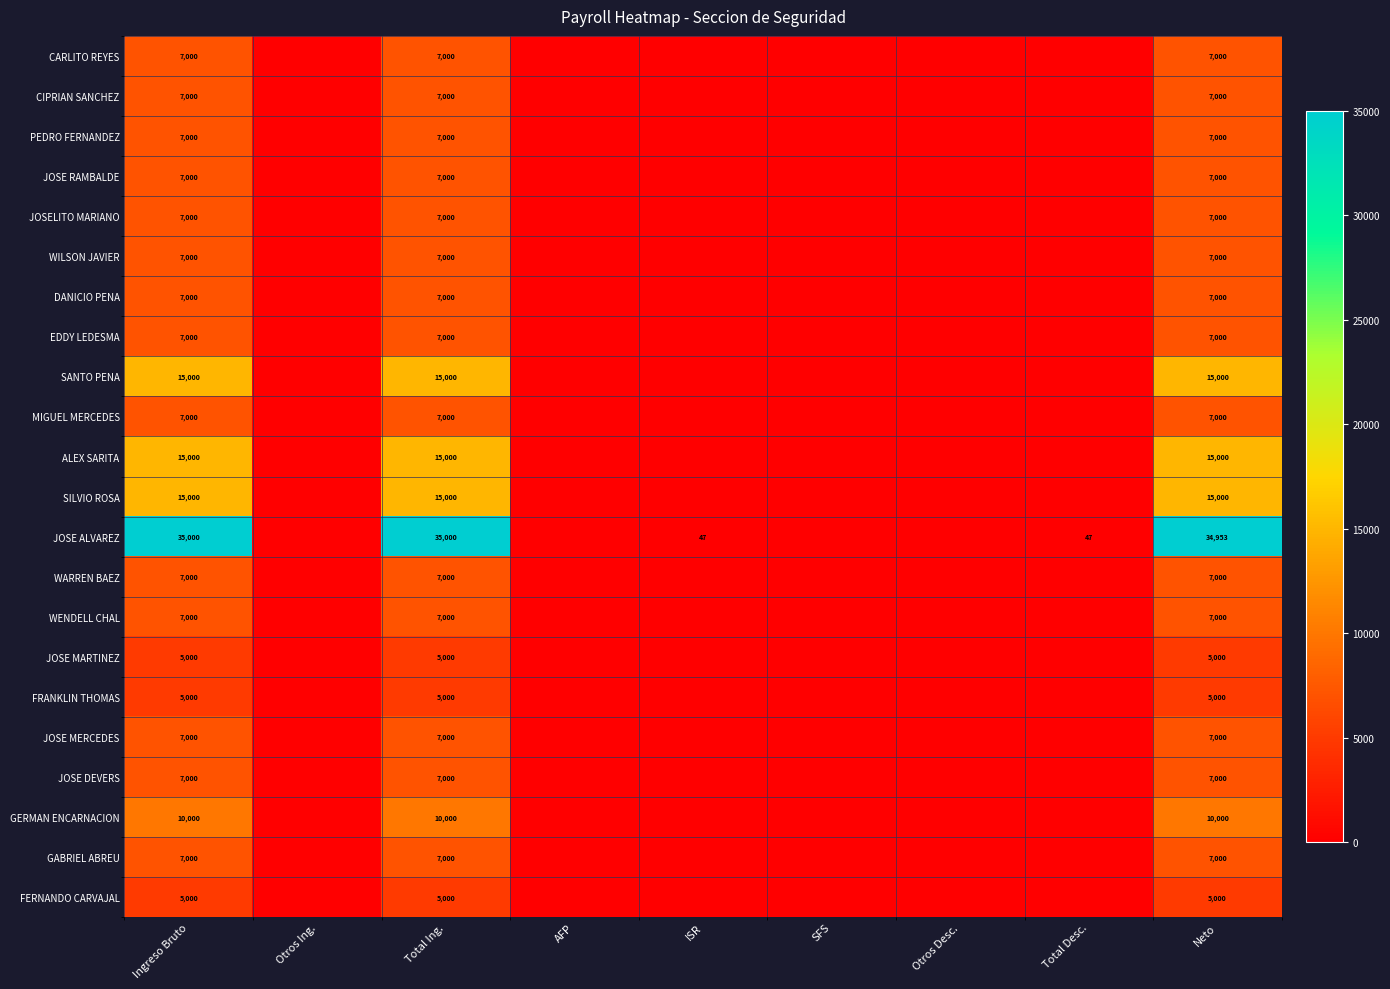

The value of WILSON JAVIER at Neto is 2619. True or false?

False